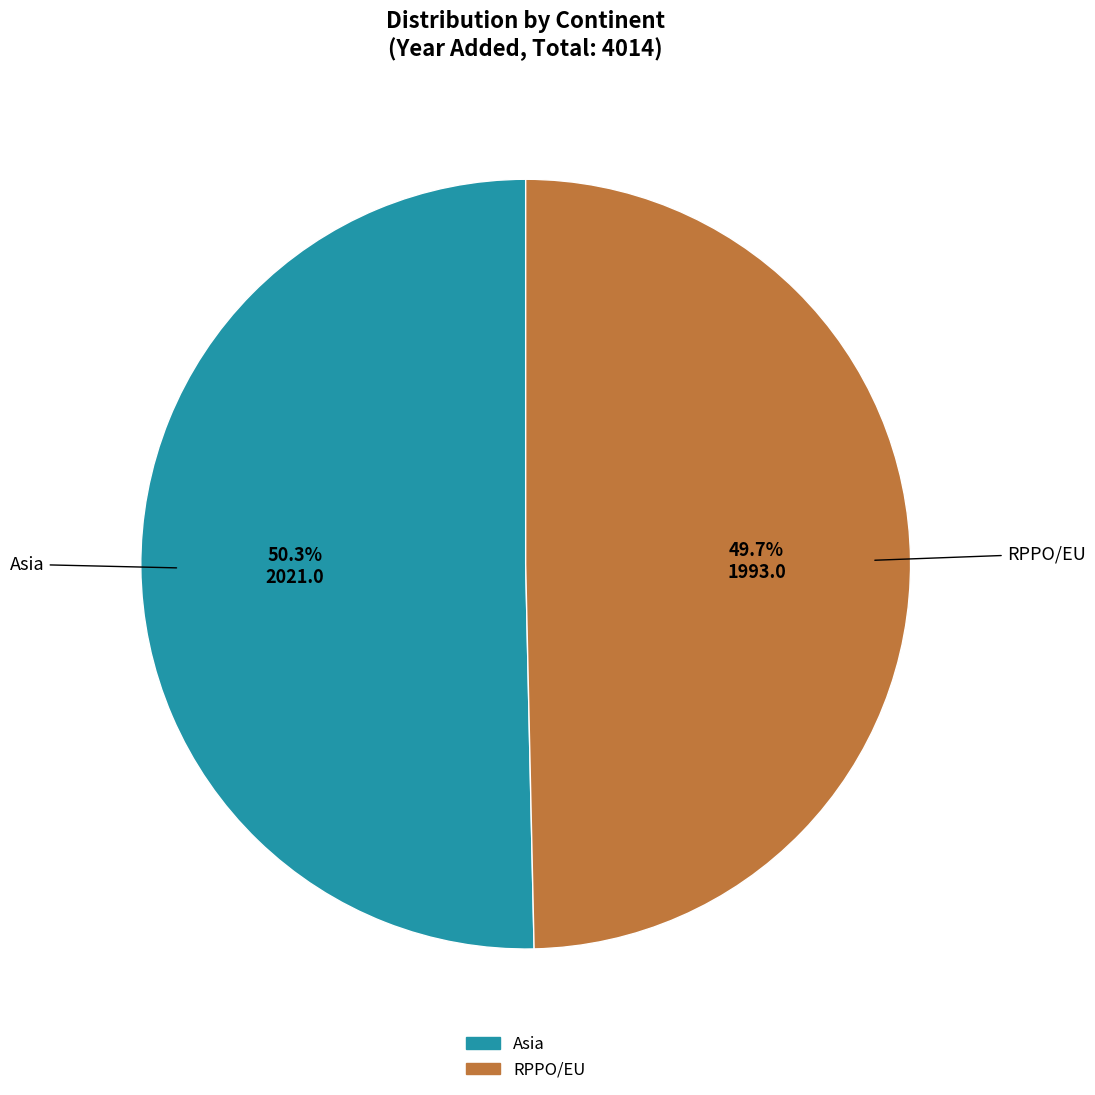

What percentage is the Asia slice, to the nearest percent?

50%